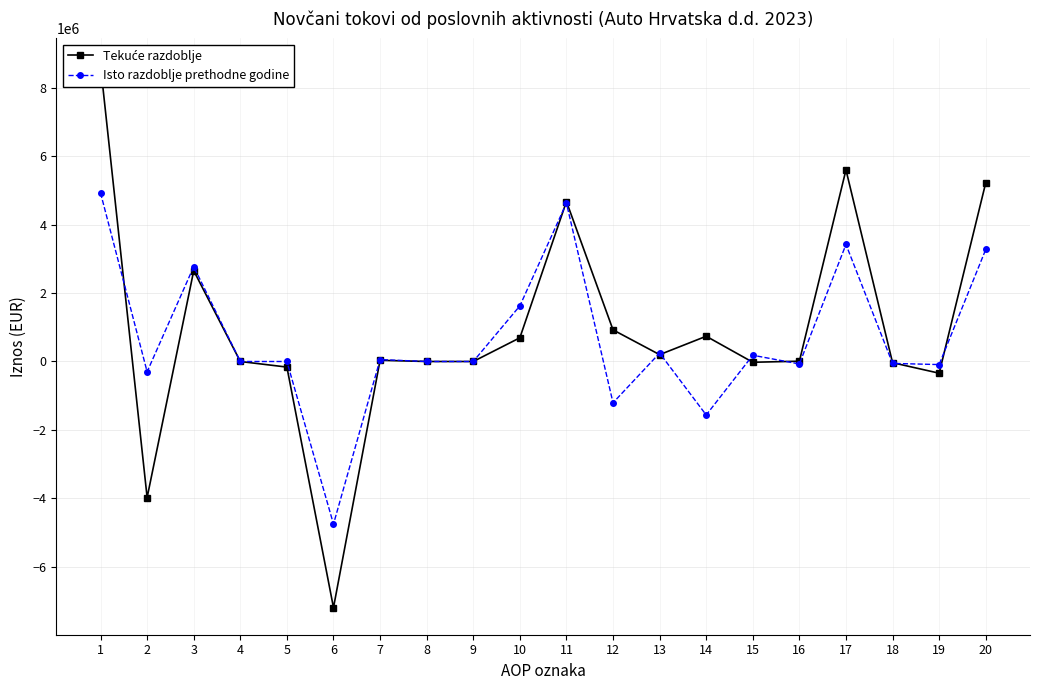

At which category does Isto razdoblje prethodne godine reach its first local peak?

3